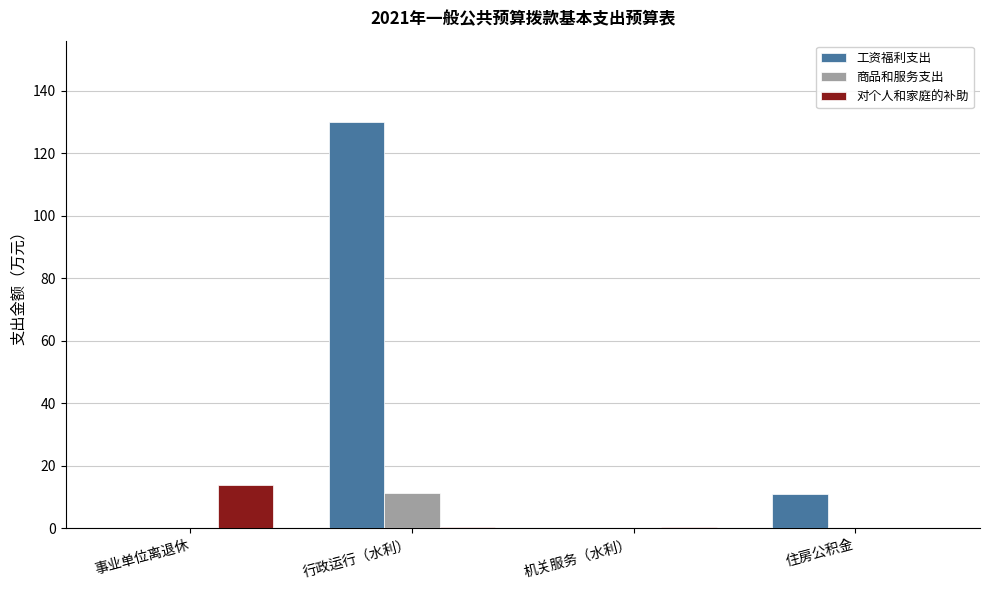

Between 事业单位离退休 and 住房公积金, which series saw the biggest shift?

对个人和家庭的补助